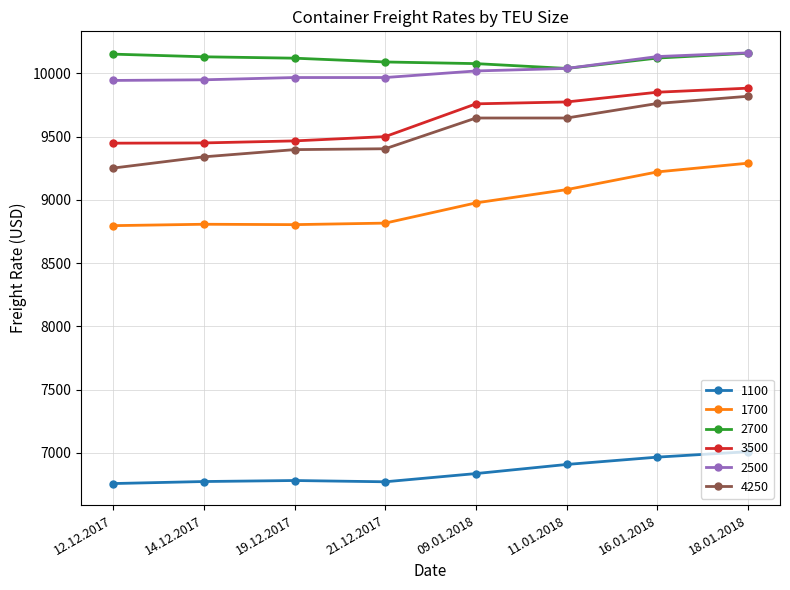

True or false: 1100 and 3500 intersect in this chart.

False